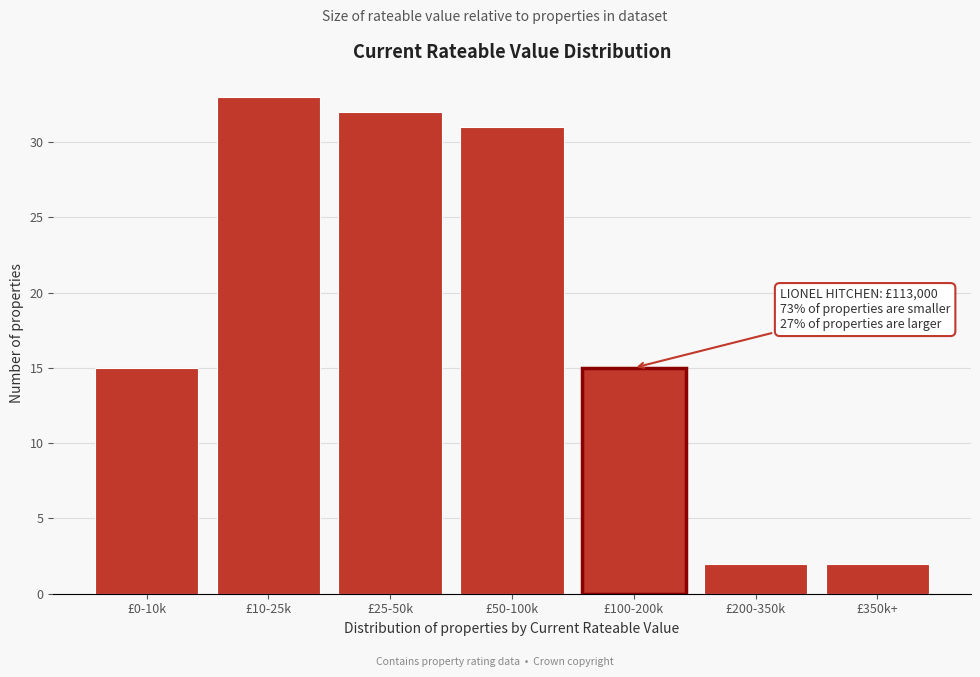

Reading right to left, transcribe all the data shown in this chart.

2	2	15	31	32	33	15